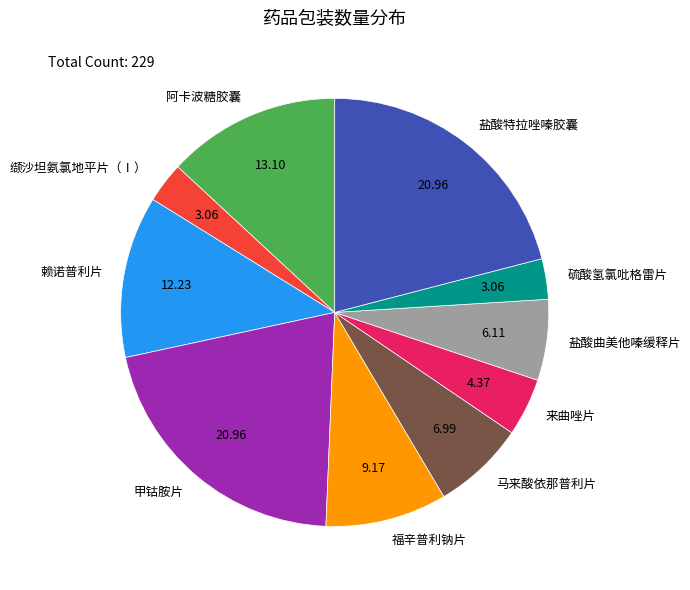

Is the sum of 赖诺普利片 and 阿卡波糖胶囊 greater than half?

No